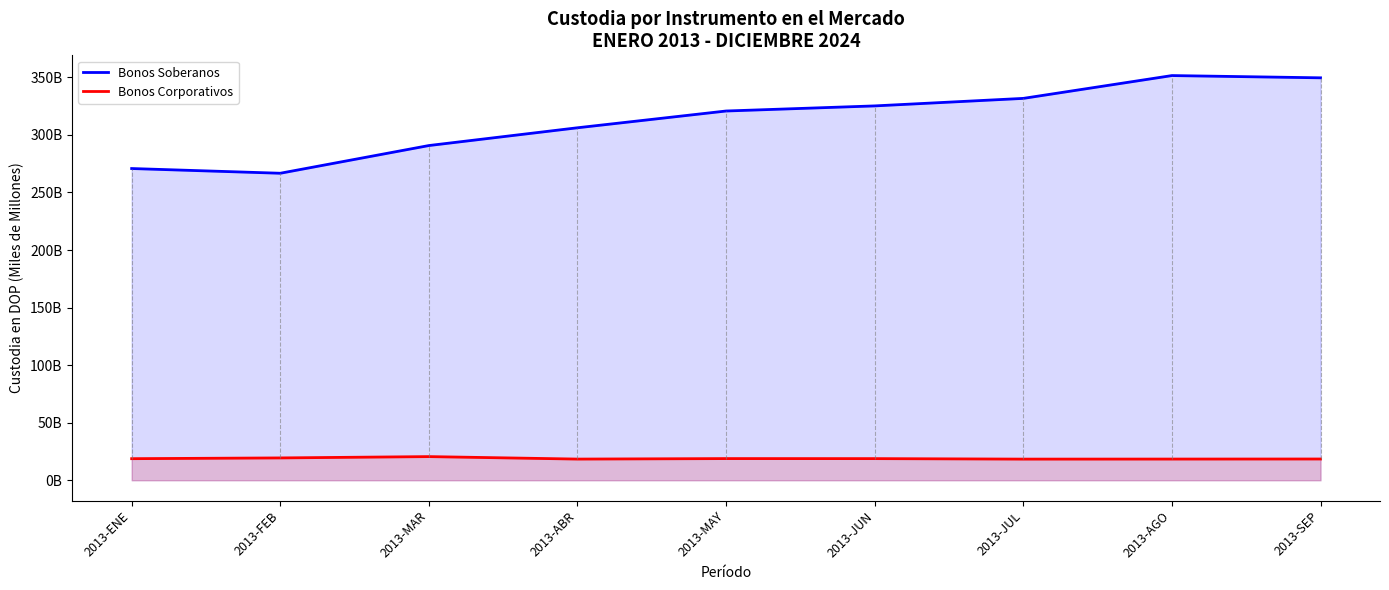

What is the approximate value of Bonos Corporativos at 2013-AGO?

18.4